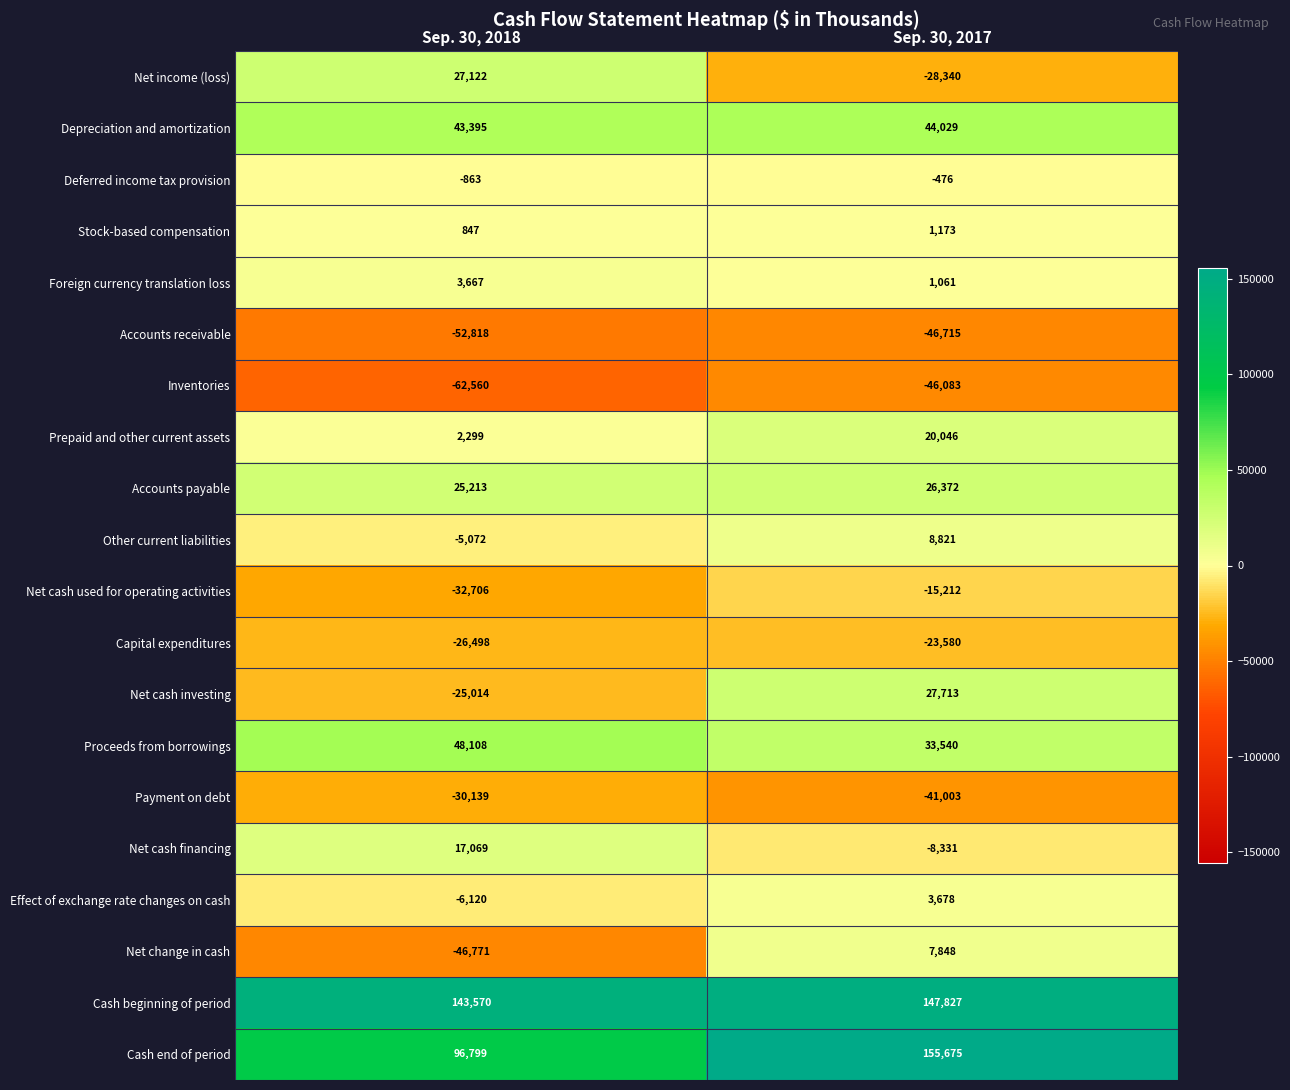

The Proceeds from borrowings series shows 48108 at Sep. 30, 2018. True or false?

True